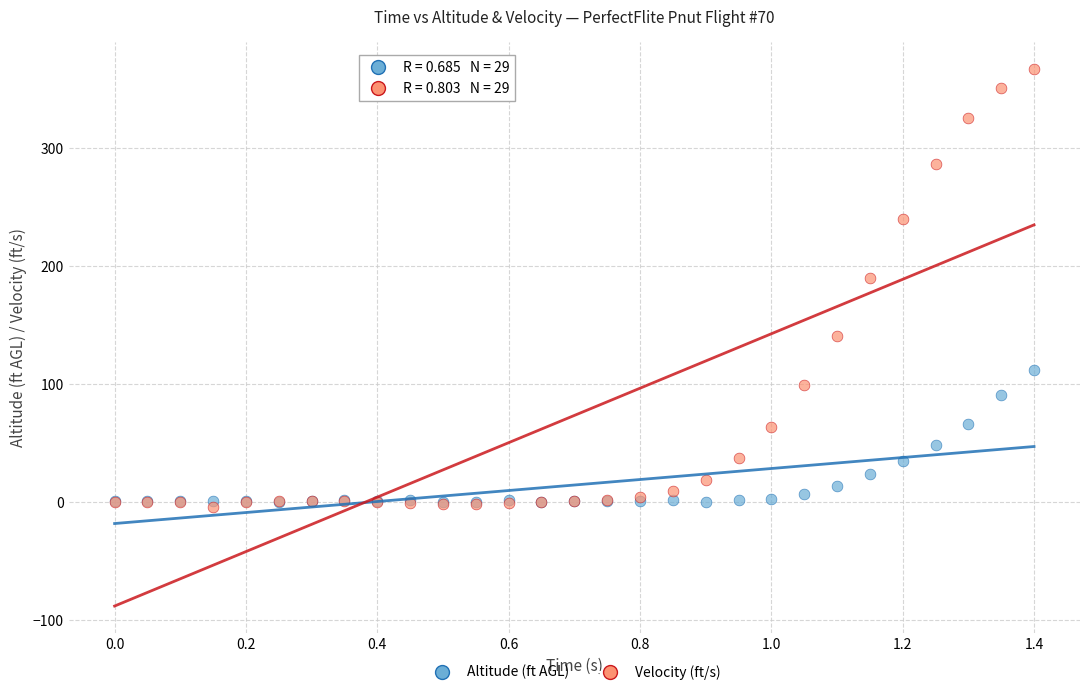

In the Velocity (ft/s) series, what Y value is closest to 181?

190